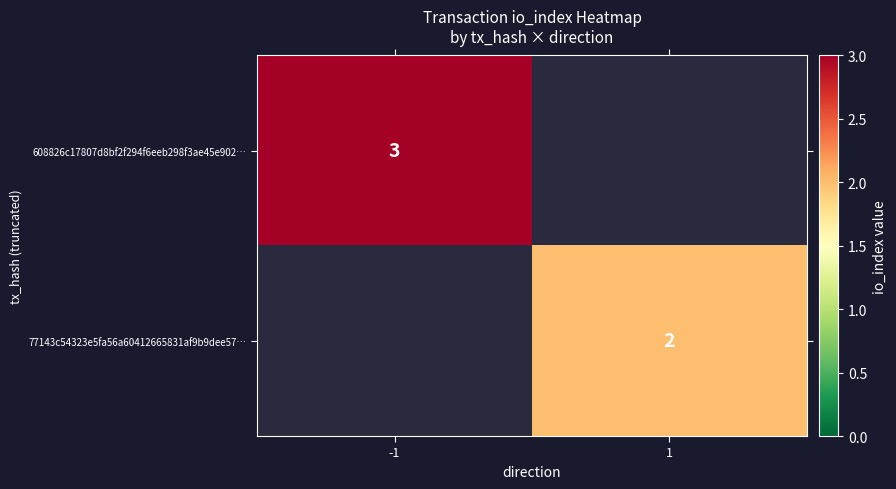

At how many categories does at least one series exceed 2?

1